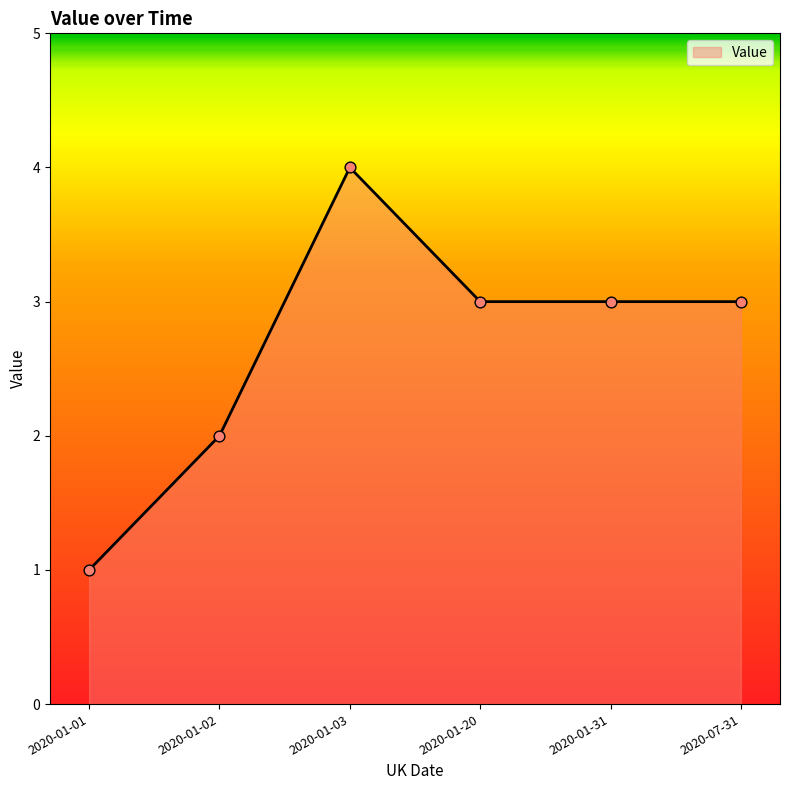

What is the change in value from 2020-01-02 to 2020-07-31?

+1